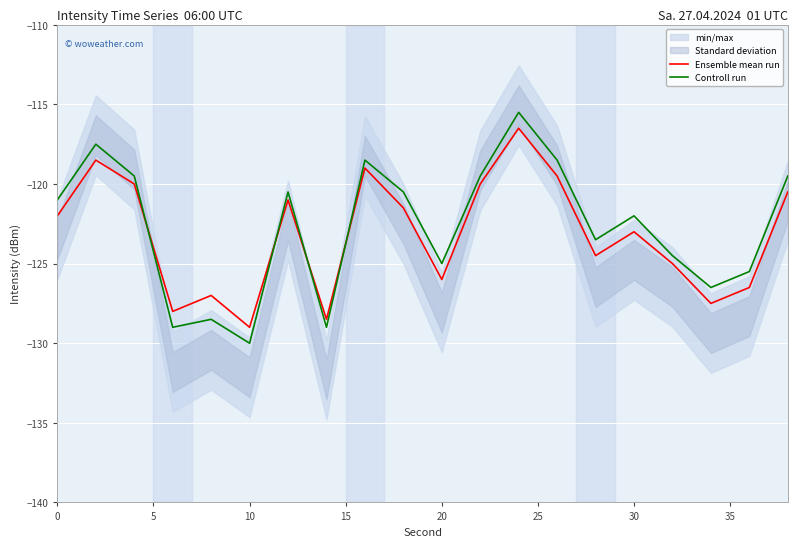

After their last crossing, which series has the higher values: Controll run or Ensemble mean run?

Controll run